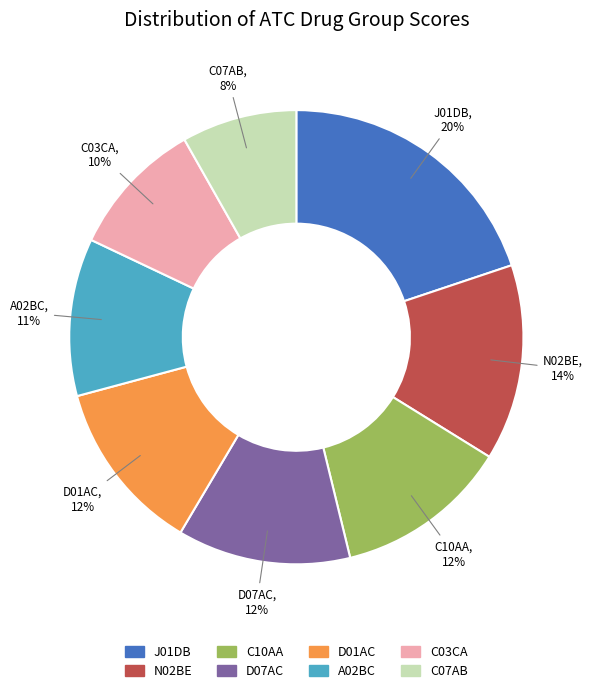

Is C10AA the majority of the pie?

No